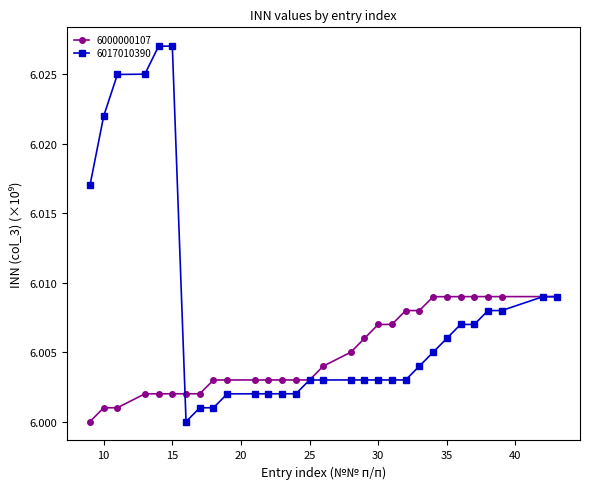

Rank the series by their maximum value, from lowest to highest.

6000000107, 6017010390